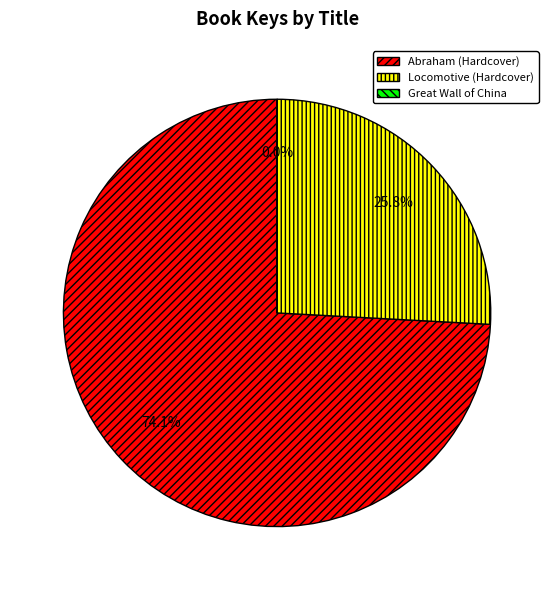

What is the majority slice?

Abraham (Hardcover)